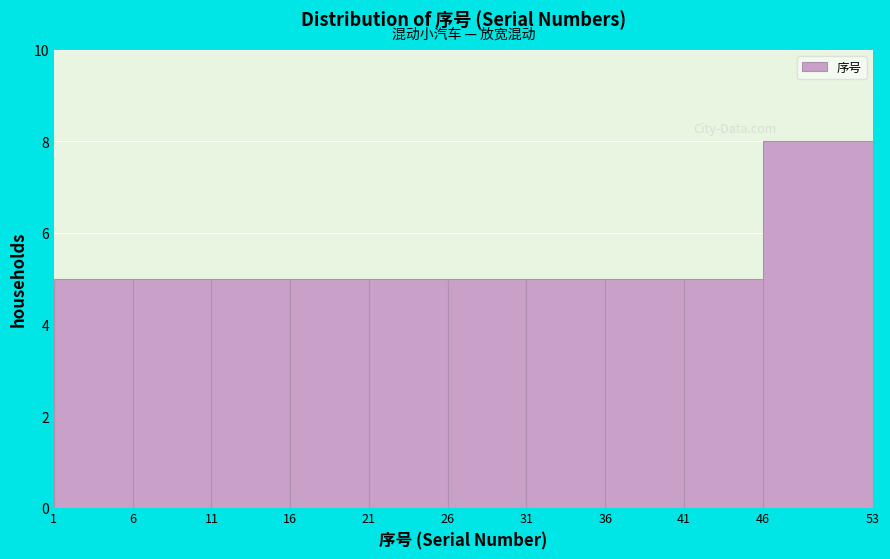

What is the height of the bar covering 21 to 26 on the x-axis? The values are not printed on the chart, so give them approximately, as read against the axis.

5